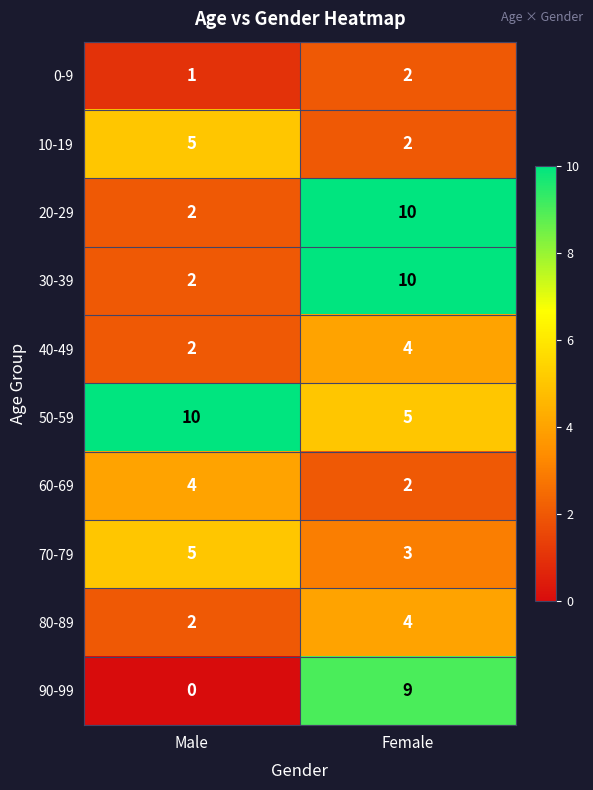

Reading left to right, transcribe all the data shown in this chart.

0-9: Male=1	Female=2
10-19: Male=5	Female=2
20-29: Male=2	Female=10
30-39: Male=2	Female=10
40-49: Male=2	Female=4
50-59: Male=10	Female=5
60-69: Male=4	Female=2
70-79: Male=5	Female=3
80-89: Male=2	Female=4
90-99: Male=0	Female=9